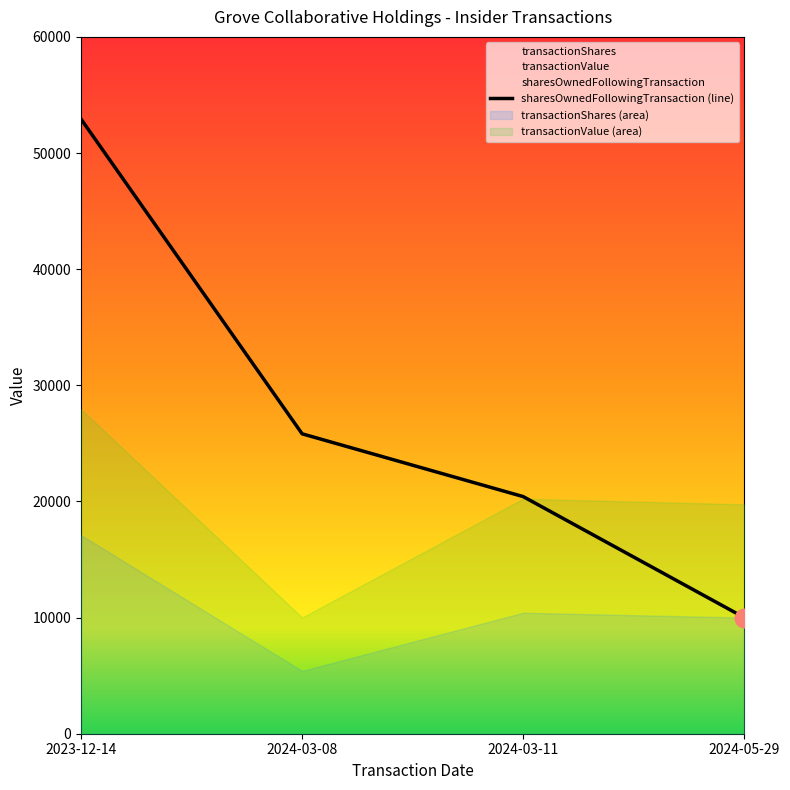

What is the change in value from 2024-03-08 to 2024-03-11?

-5406